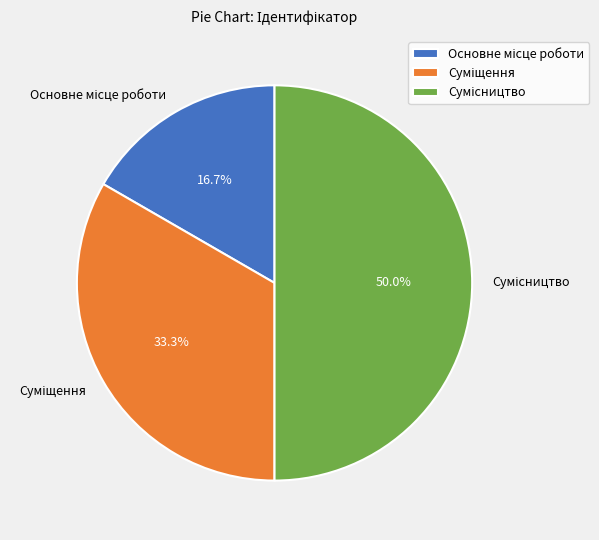

What is the largest slice in the pie chart?

Сумісництво